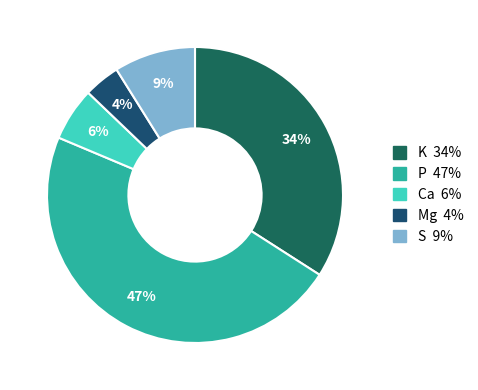

How many slices are in this pie chart?

5